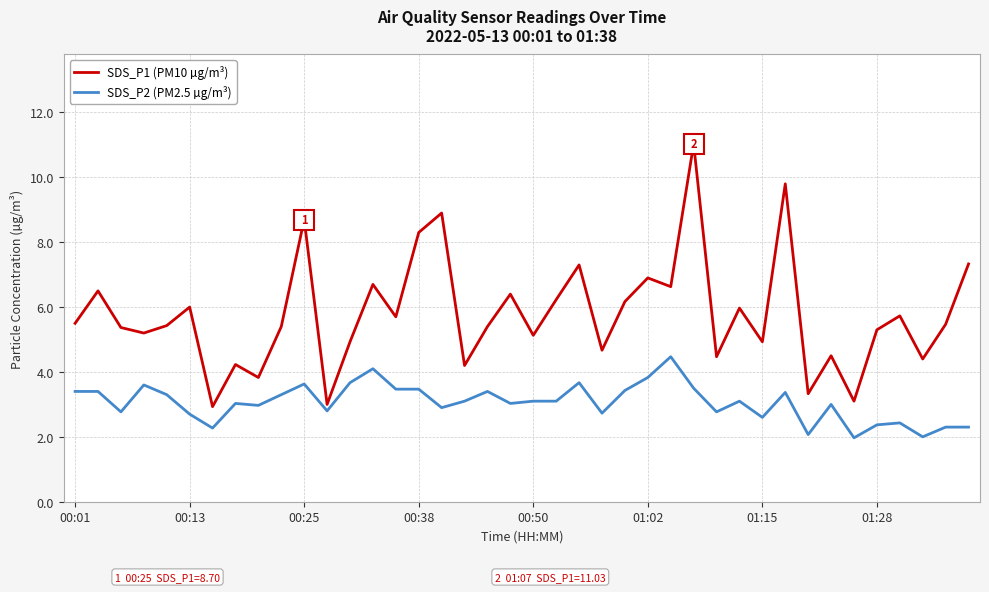

What is the sum of all SDS_P1 (PM10 µg/m³) values?

231.0